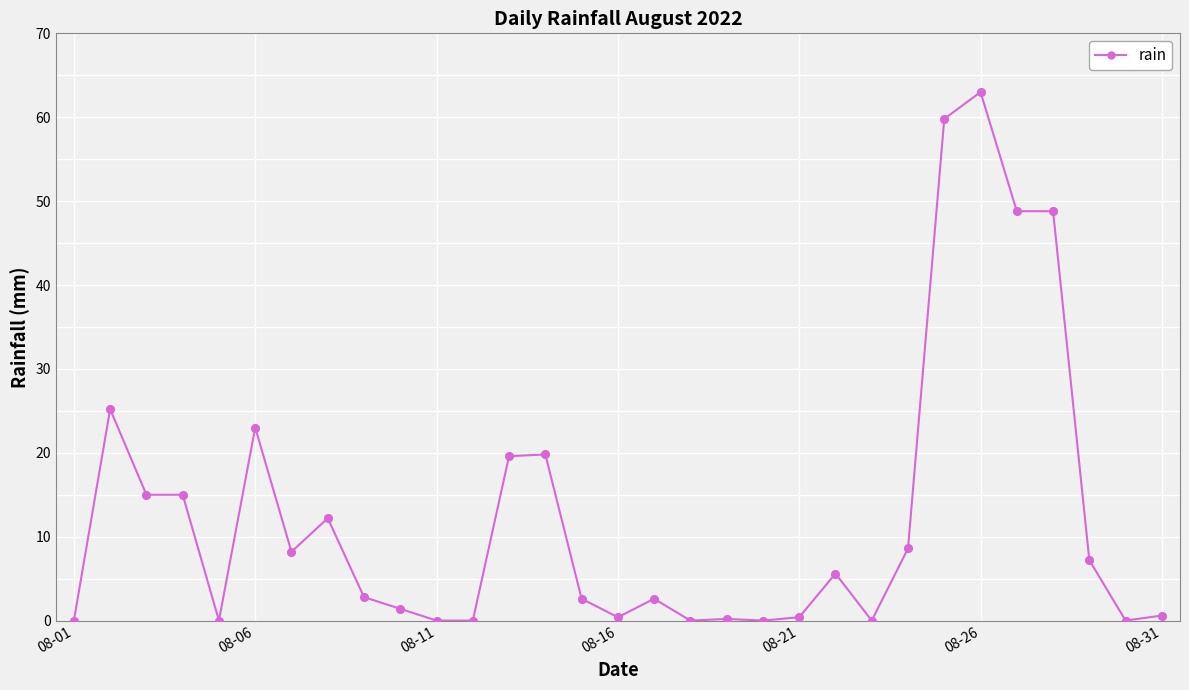

What is the greatest value displayed?

63.0